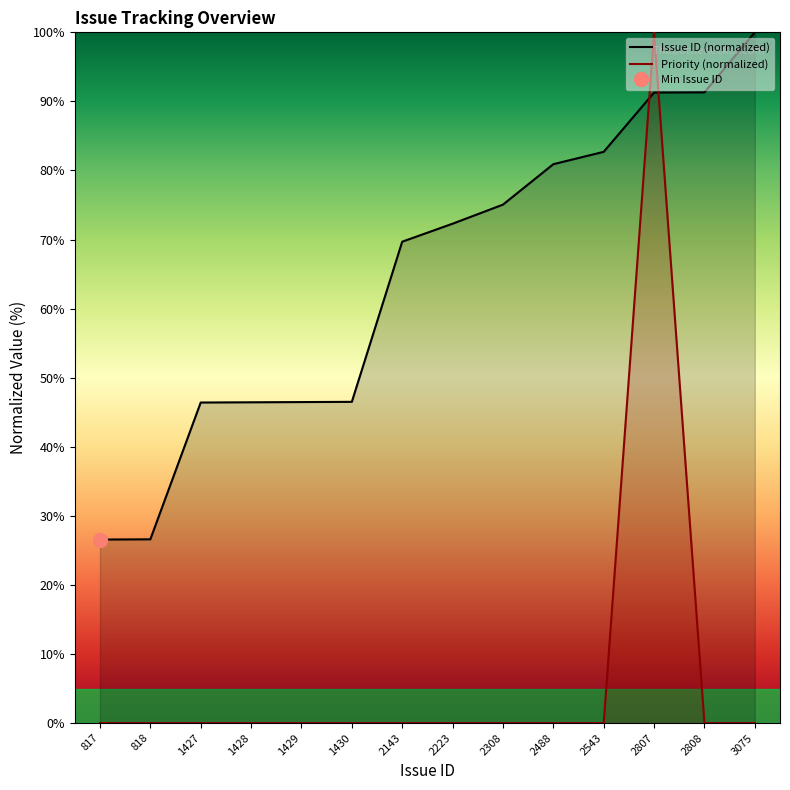

Between 1430 and 2308, which is larger?

2308